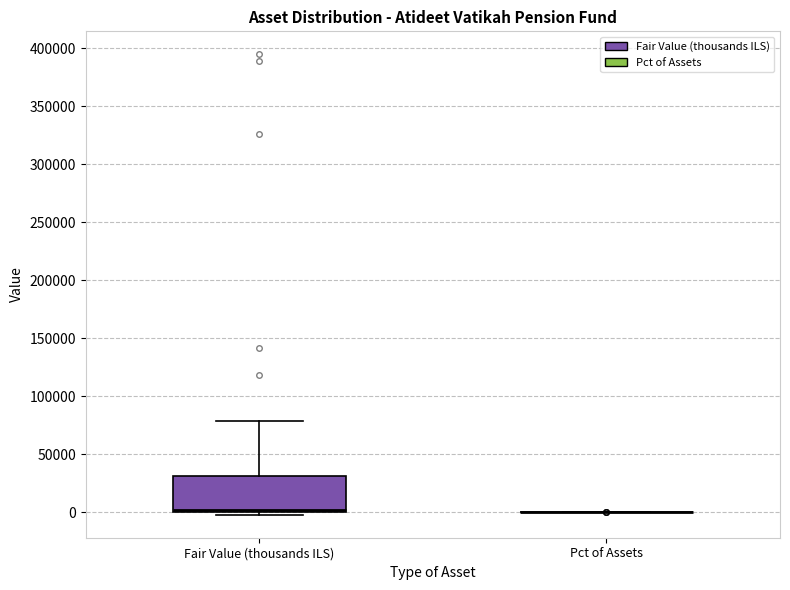

Where is the lower edge of the box for Fair Value (thousands ILS) on the y-axis? The values are not printed on the chart, so give them approximately, as read against the axis.

0